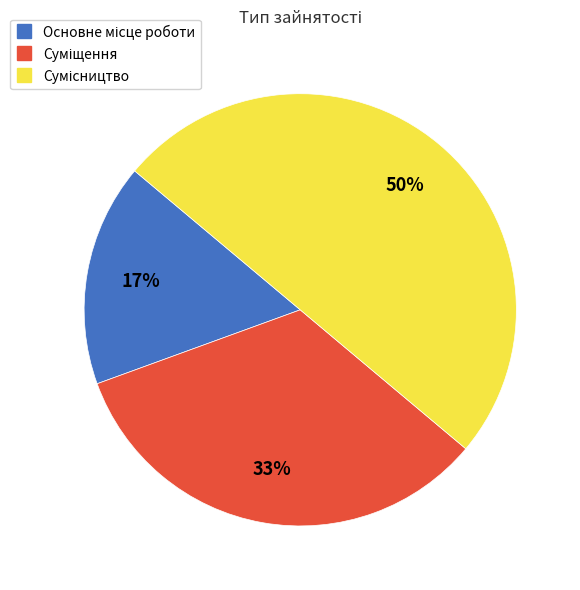

Count the number of slices in the pie.

3